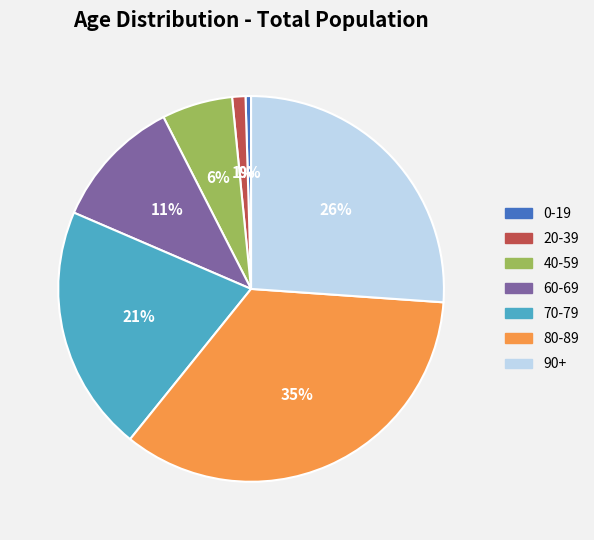

To the nearest percent, what is the average slice percentage?

14%